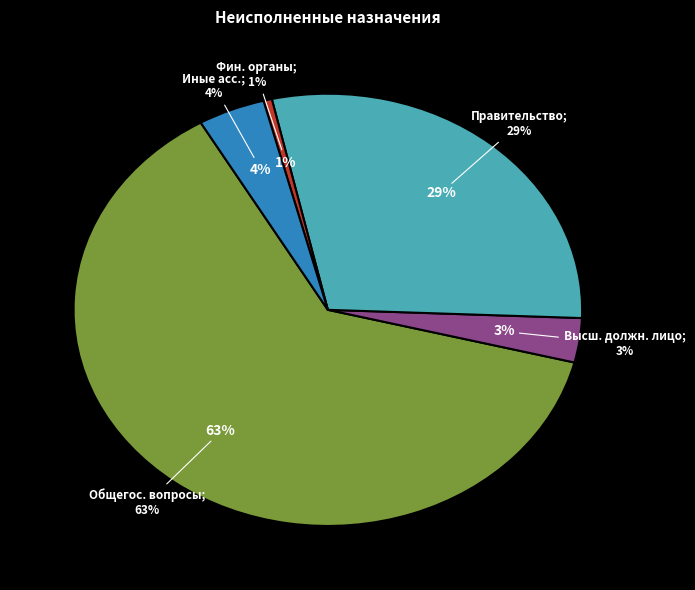

Which category has the smallest portion of the pie?

Обеспечение деятельности финансовых органов